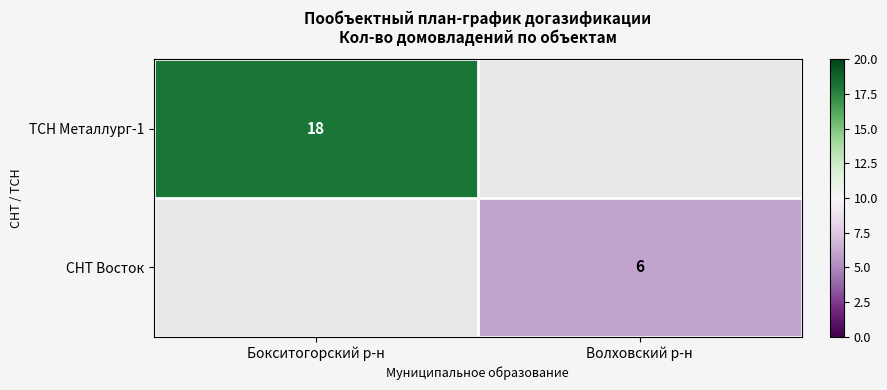

True or false: ТСН Металлург-1 has a value of 18 at Бокситогорский р-н.

True